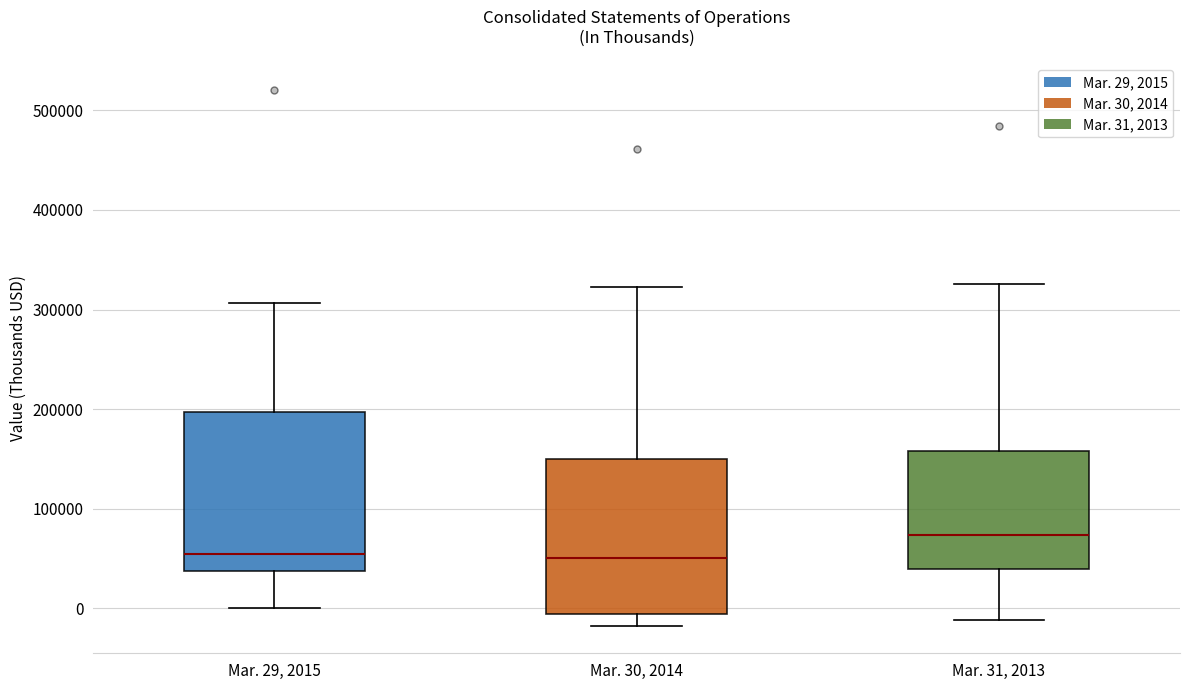

Reading left to right, read every box against the y-axis: the position of its median line, the range the box covers, and the ends of its whiskers. The values are not printed on the chart, so give them approximately, as read against the axis.

Mar. 29, 2015: median 50000, box 40000 to 200000, whiskers 0 to 310000
Mar. 30, 2014: median 50000, box -10000 to 150000, whiskers -20000 to 320000
Mar. 31, 2013: median 70000, box 40000 to 160000, whiskers -10000 to 330000